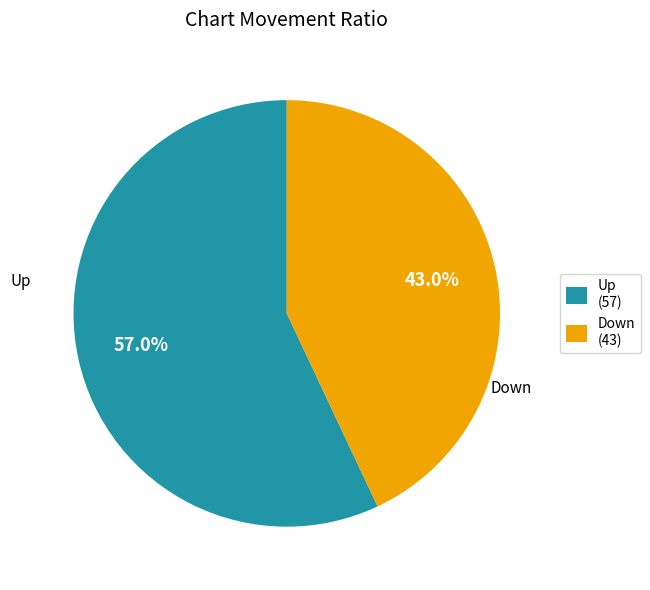

What is the total percentage of Up (57) and Down (43)?

100.0%